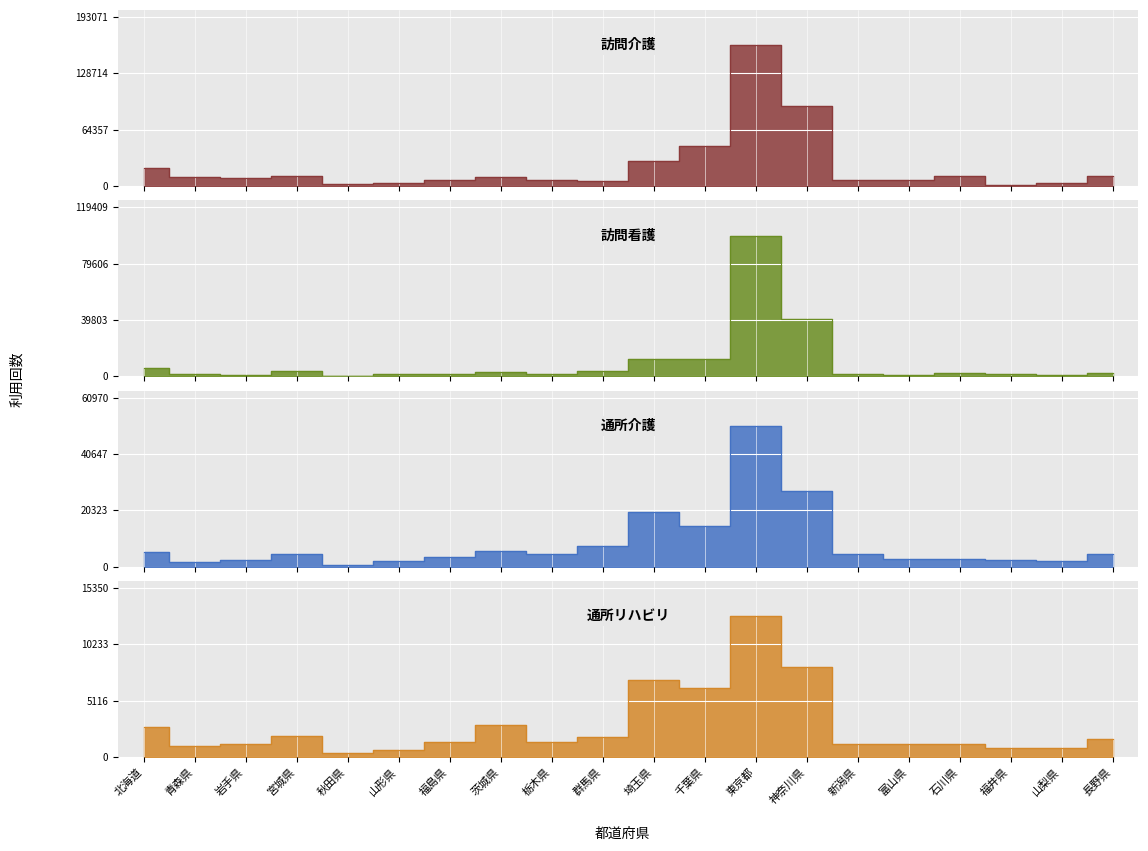

What is the value of the 通所リハビリ point at the 6th from the left?

673